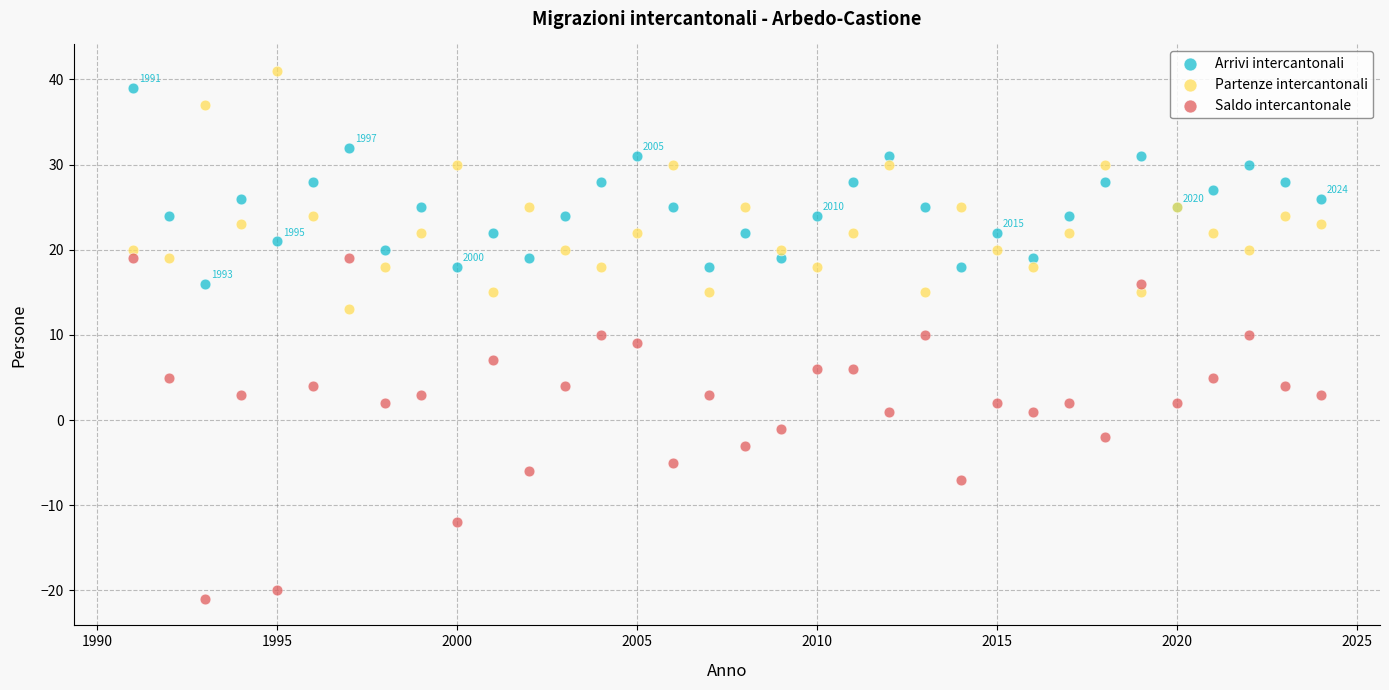

What are all the series names shown in the legend?

Arrivi intercantonali, Partenze intercantonali, Saldo intercantonale